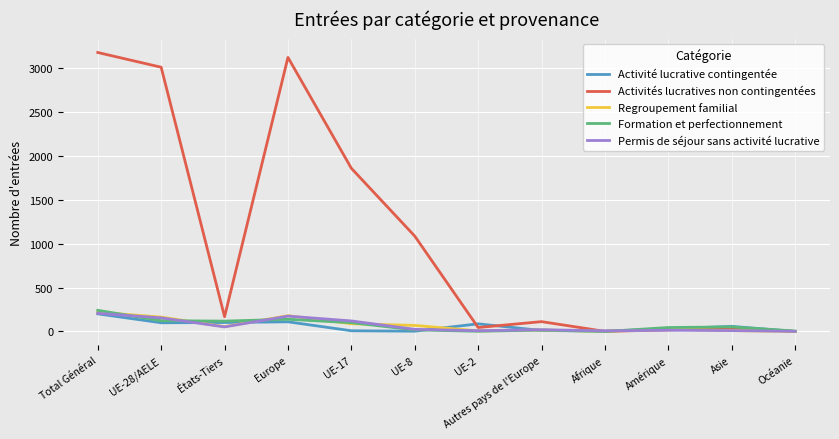

What is the maximum value for Regroupement familial?

219